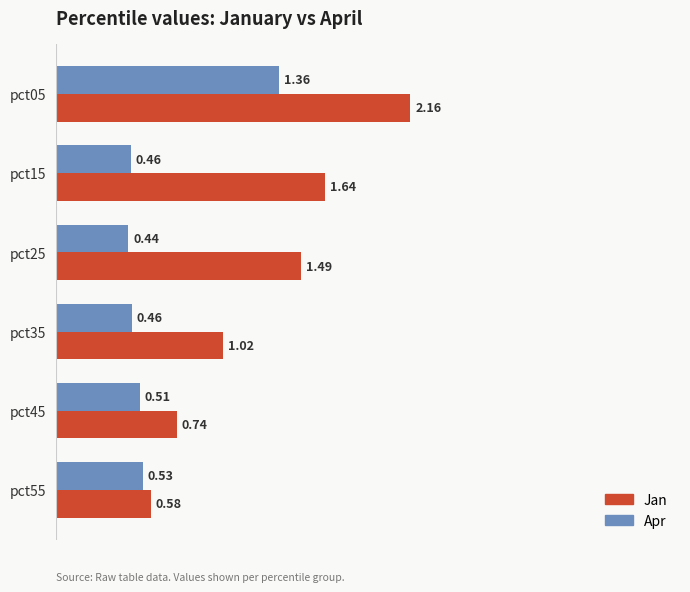

Between pct05 and pct15, which series saw the biggest shift?

Apr